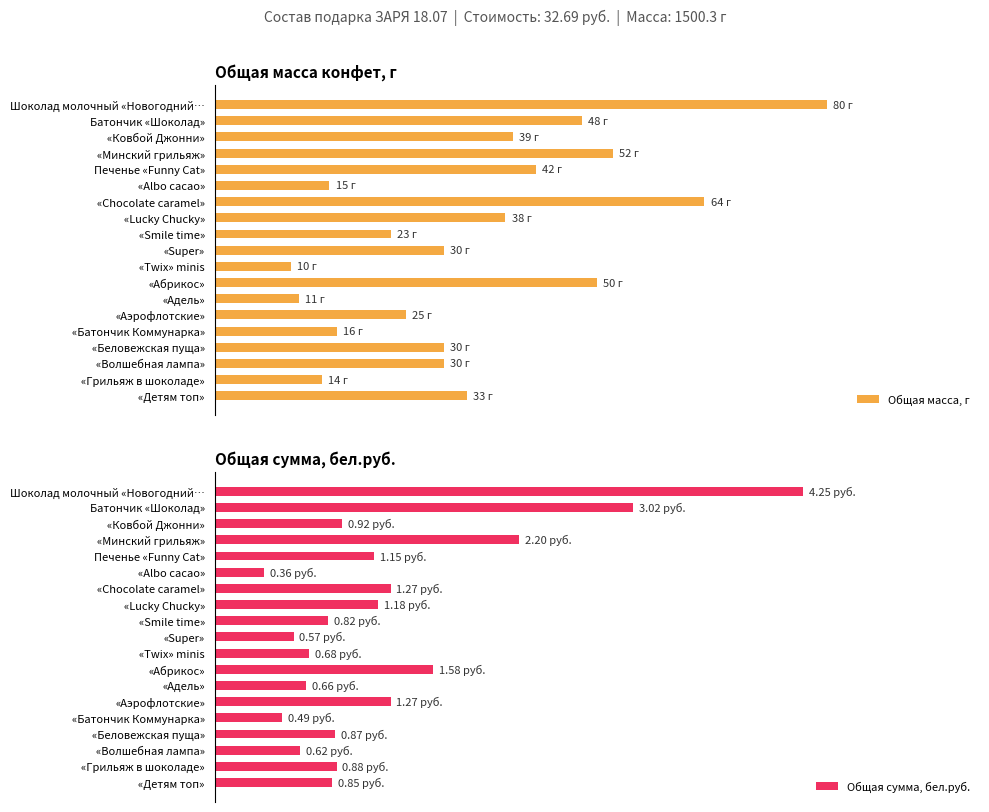

What is the average value of the Общая масса, г series?

34.2